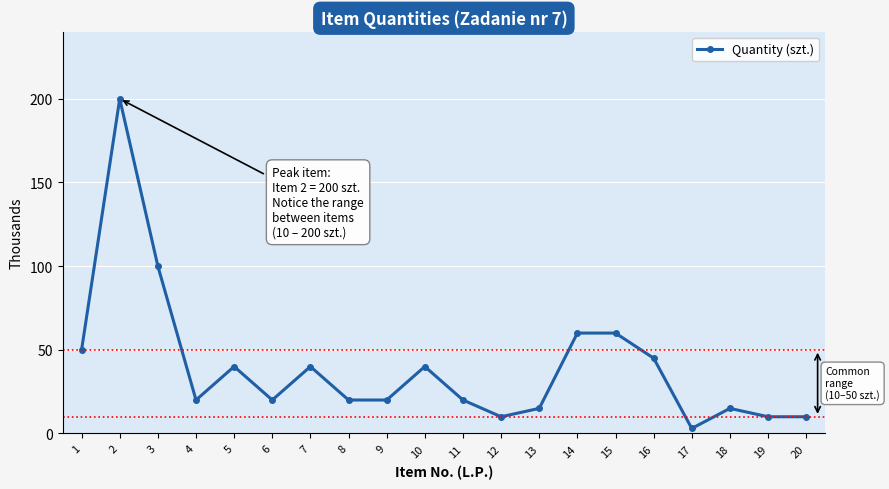

What is the greatest value displayed?

200